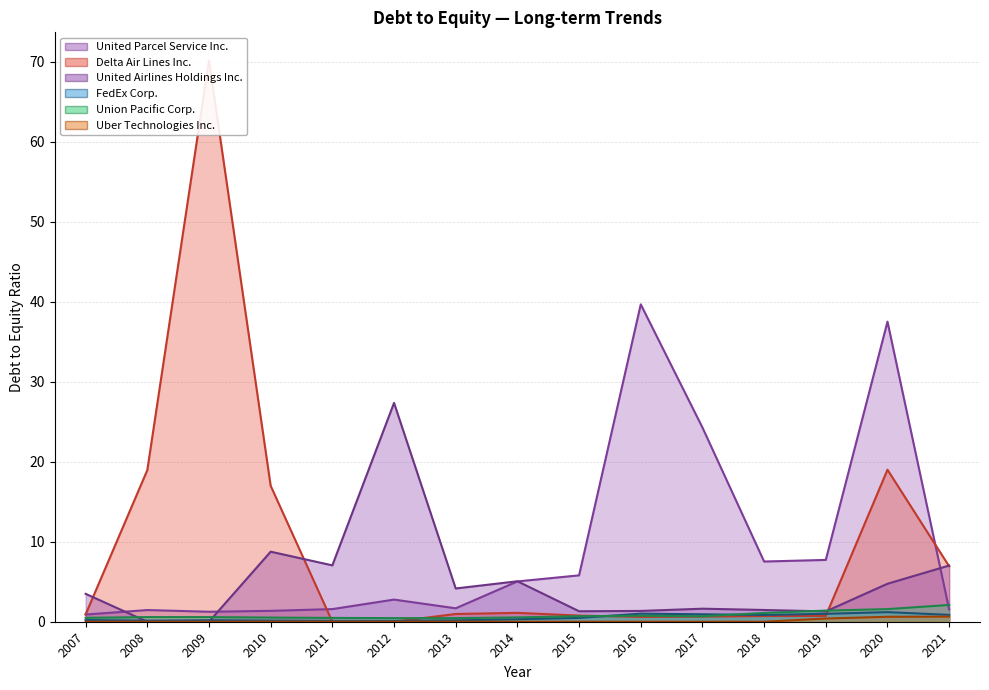

Which series has the largest total across all categories?

United Parcel Service Inc.